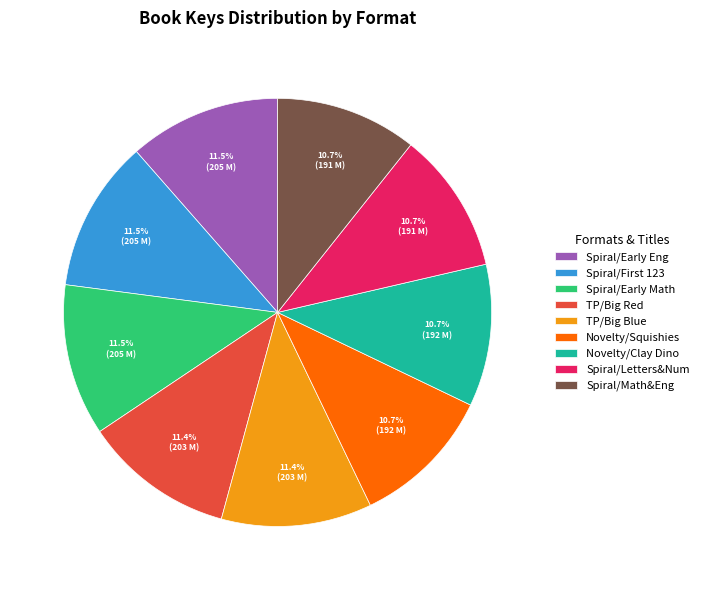

Is there any slice that represents more than half of the pie?

No